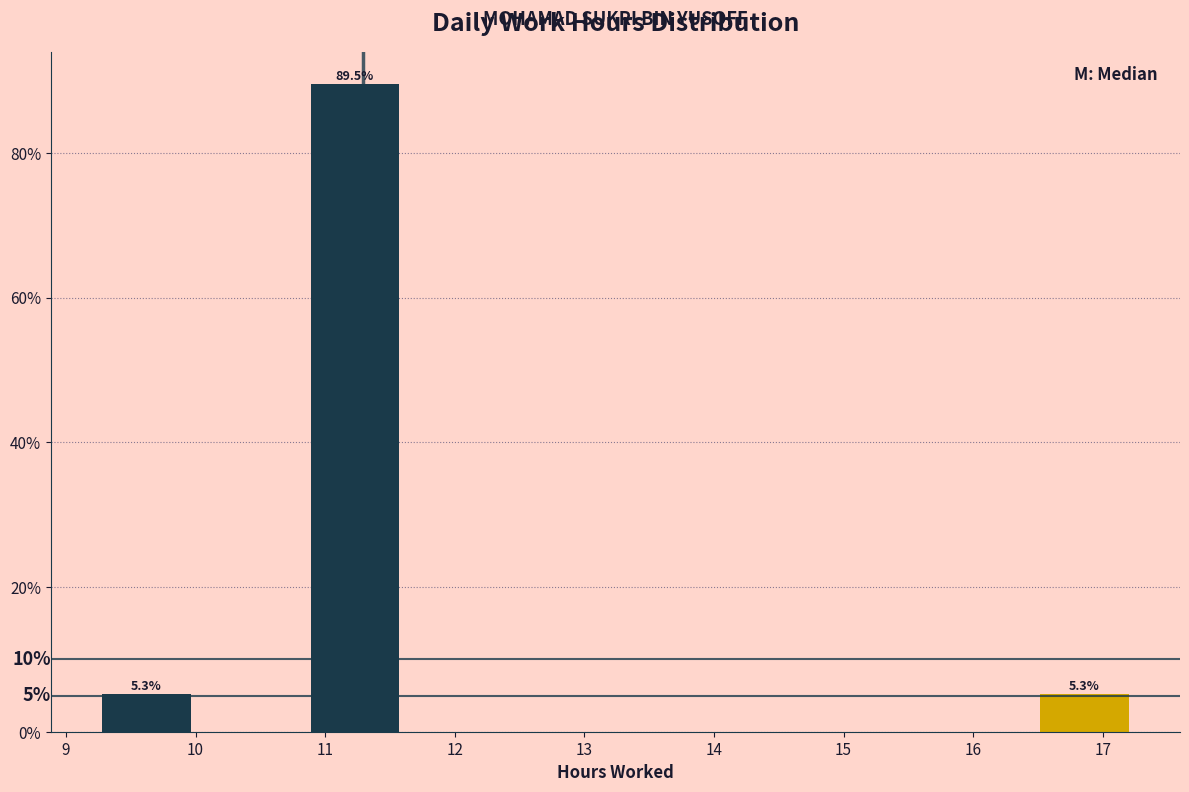

Which range on the x-axis has the tallest bar?

10.8 to 11.6